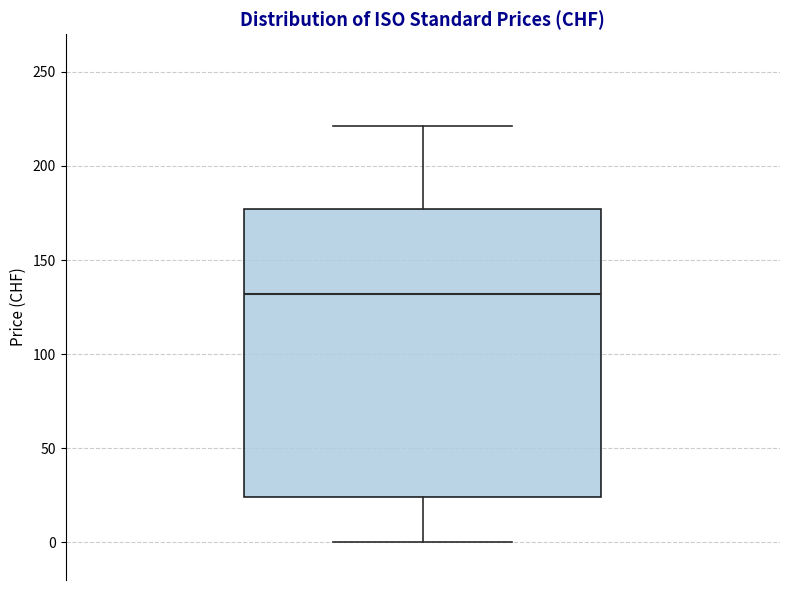

Where is the lower edge of the box on the y-axis? The values are not printed on the chart, so give them approximately, as read against the axis.

25